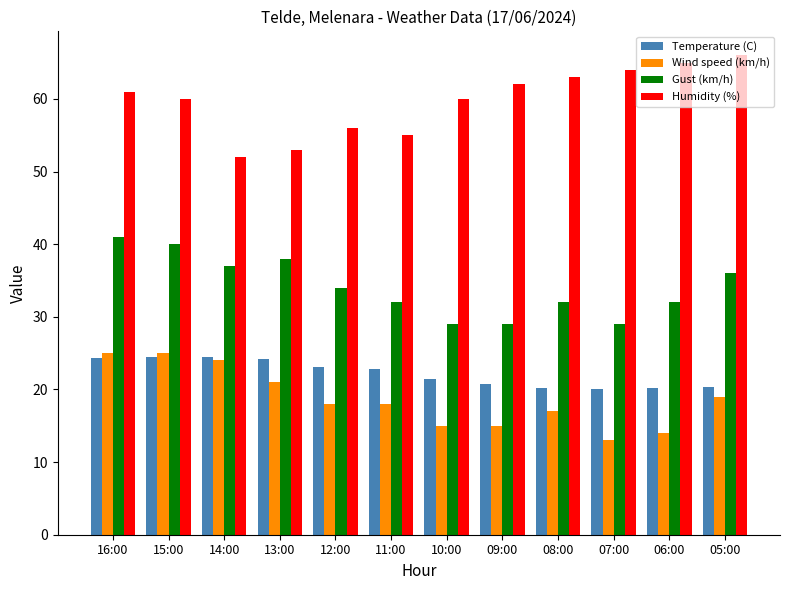

Rank the series at 06:00 from highest to lowest value.

Humidity (%), Gust (km/h), Temperature (C), Wind speed (km/h)